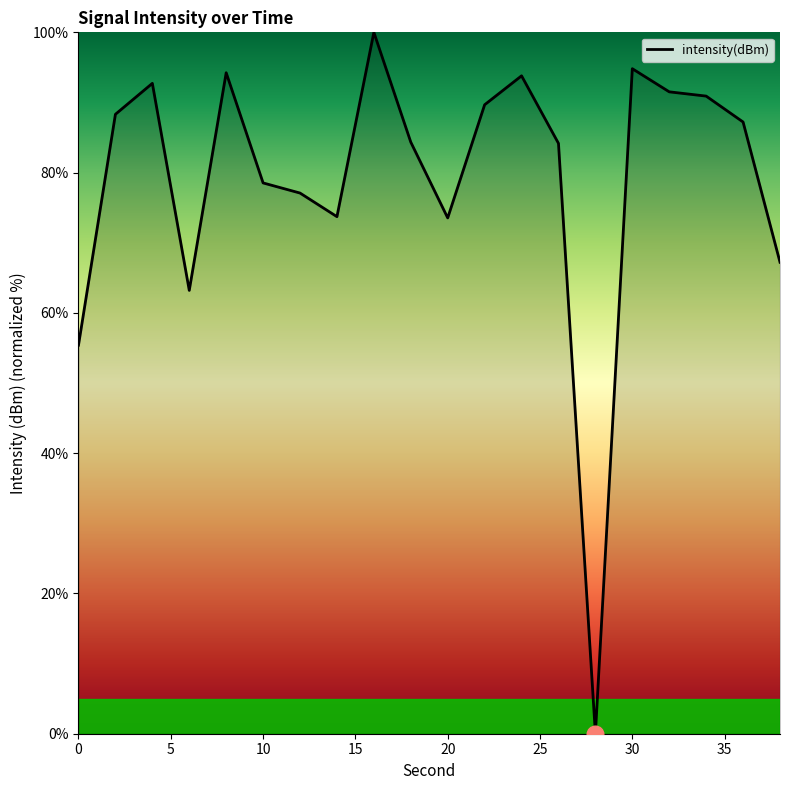

What is the difference between the maximum and minimum values?

100.0